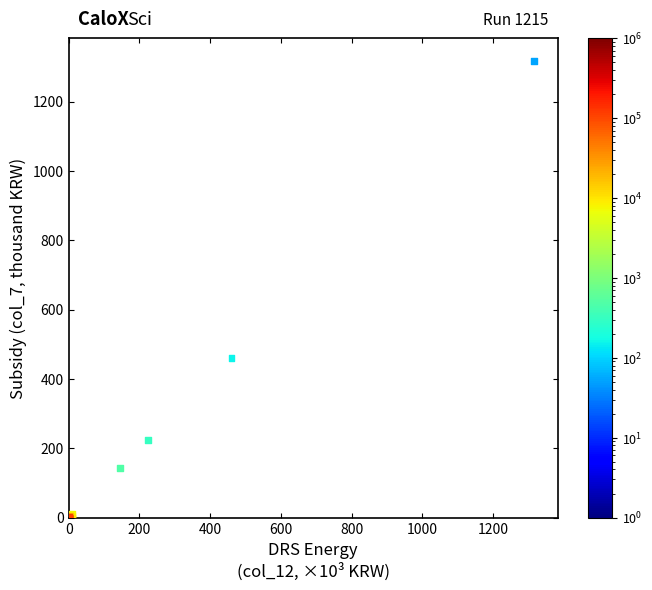

What Y value in the scatter plot is closest to 658?

460.4